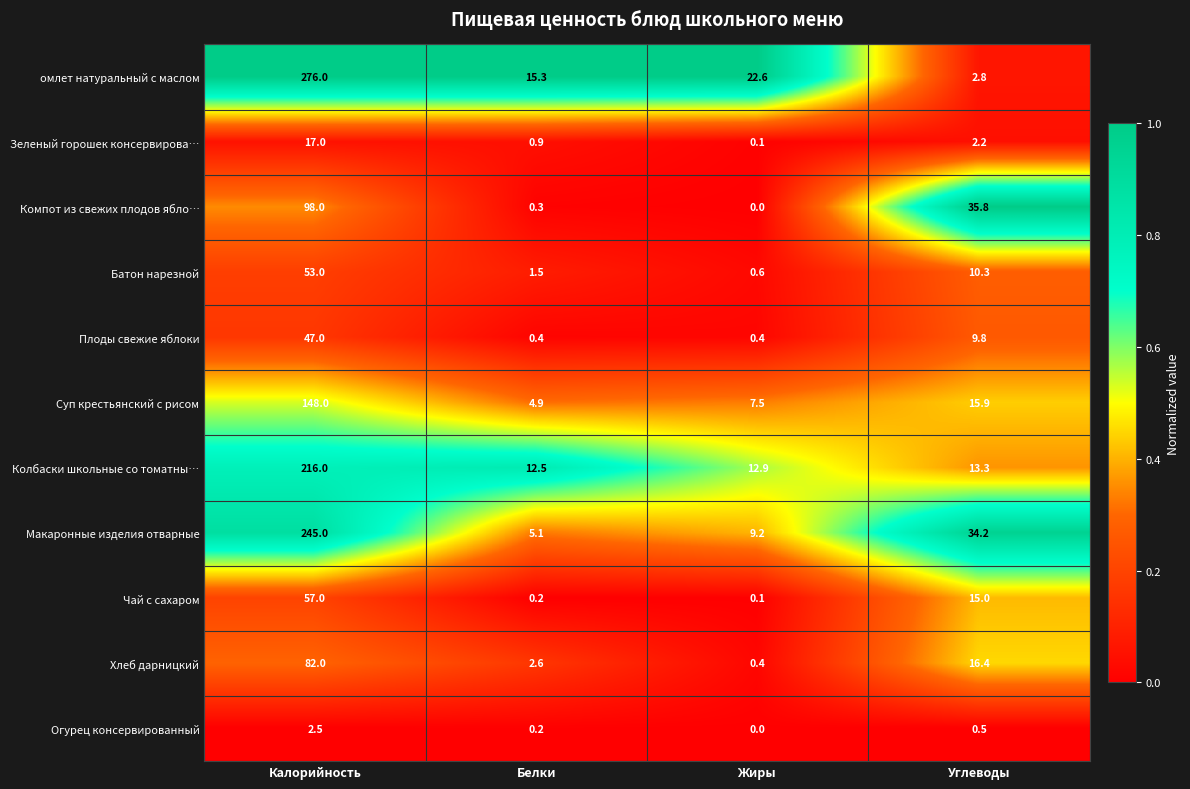

True or false: Суп крестьянский с рисом has a value of 7.5 at Жиры.

True